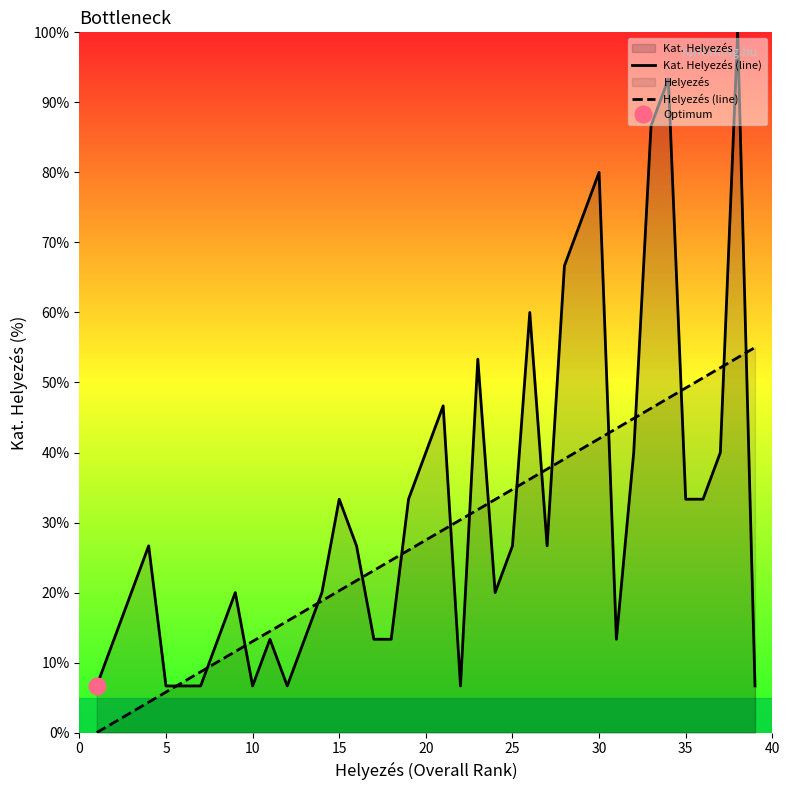

How many positive values does the Helyezés (line) series have?

38